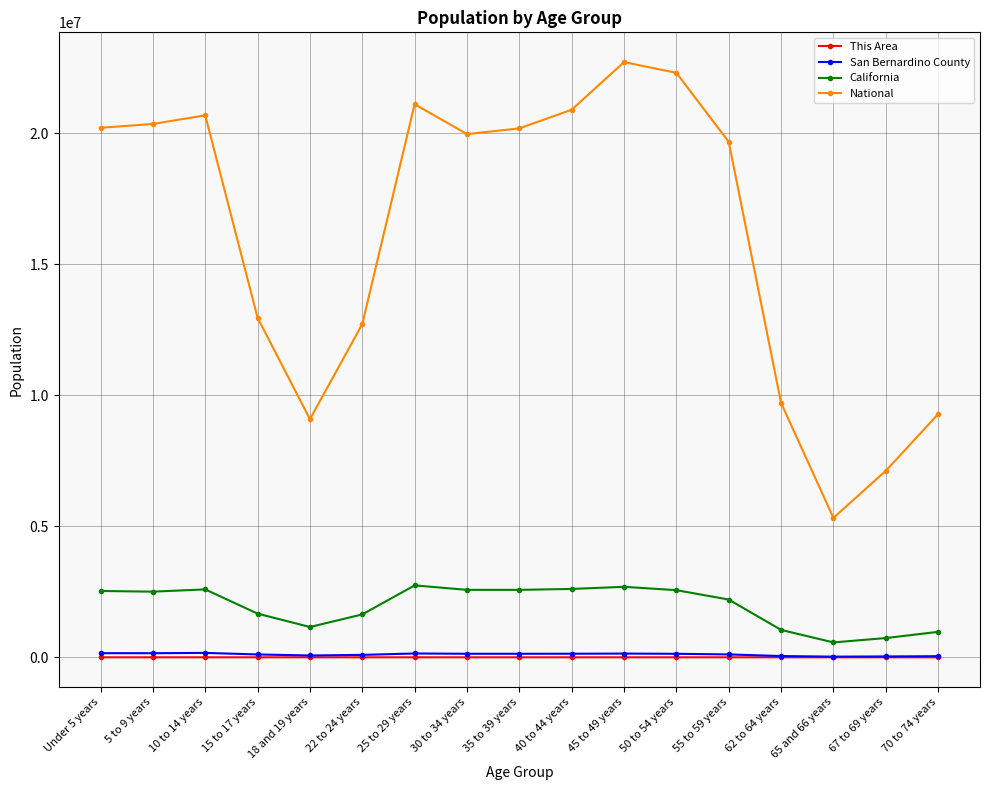

What is the minimum value for California?

568817